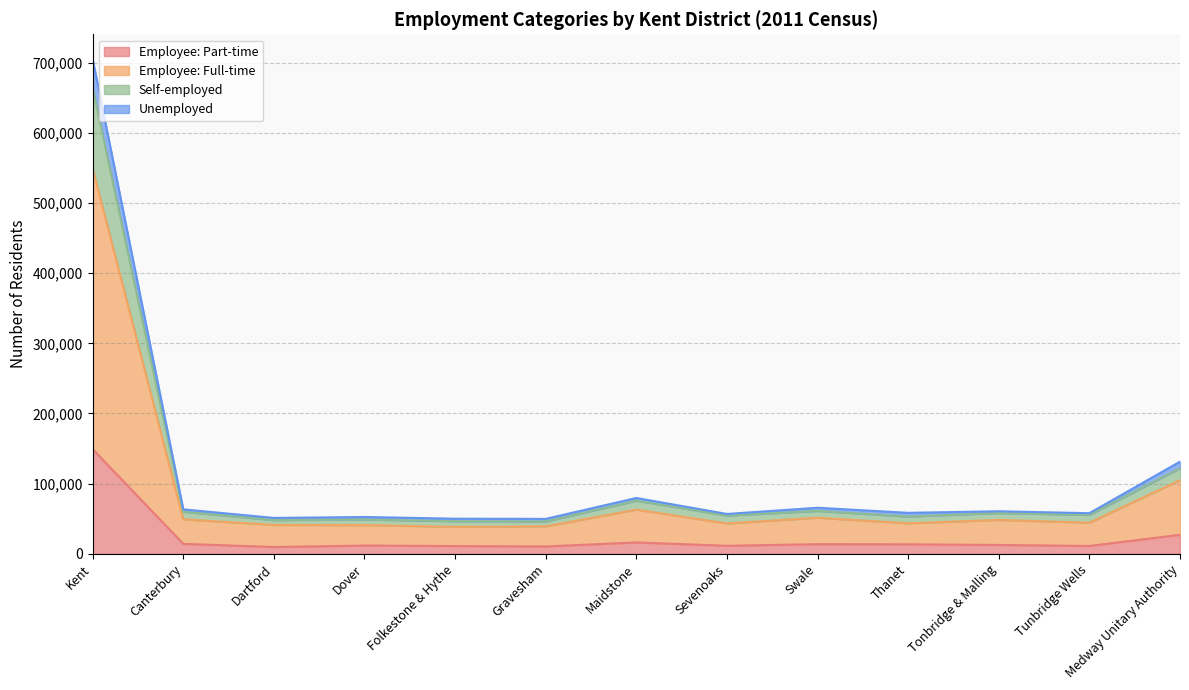

Reading right to left, what are all the values shown in this chart?

Employee: Part-time: Medway Unitary Authority=27137	Tunbridge Wells=11265	Tonbridge & Malling=12690	Thanet=13626	Swale=13844	Sevenoaks=11527	Maidstone=16283	Gravesham=10560	Folkestone & Hythe=11151	Dover=11864	Dartford=9765	Canterbury=14268	Kent=149177
Employee: Full-time: Medway Unitary Authority=105049	Tunbridge Wells=44386	Tonbridge & Malling=48353	Thanet=43563	Swale=51457	Sevenoaks=43353	Maidstone=63020	Gravesham=39177	Folkestone & Hythe=38537	Dover=40988	Dartford=41205	Canterbury=49206	Kent=548802
Self-employed: Medway Unitary Authority=121925	Tunbridge Wells=55524	Tonbridge & Malling=58121	Thanet=53119	Swale=61155	Sevenoaks=54533	Maidstone=75777	Gravesham=46129	Folkestone & Hythe=46534	Dover=48919	Dartford=48120	Canterbury=59993	Kent=663483
Unemployed: Medway Unitary Authority=131394	Tunbridge Wells=57945	Tonbridge & Malling=60701	Thanet=58477	Swale=65693	Sevenoaks=56865	Maidstone=79625	Gravesham=49843	Folkestone & Hythe=50110	Dover=52526	Dartford=51219	Canterbury=63403	Kent=705024